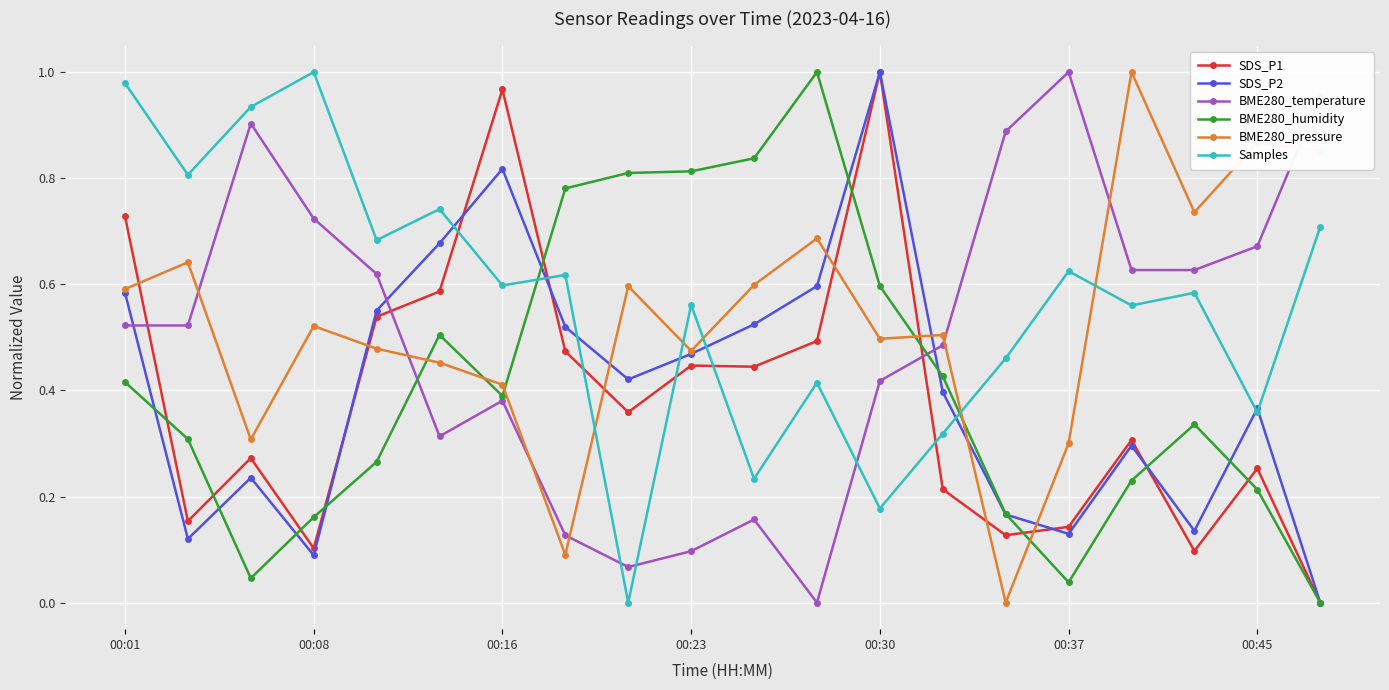

How many times do BME280_temperature and BME280_pressure cross each other?

7